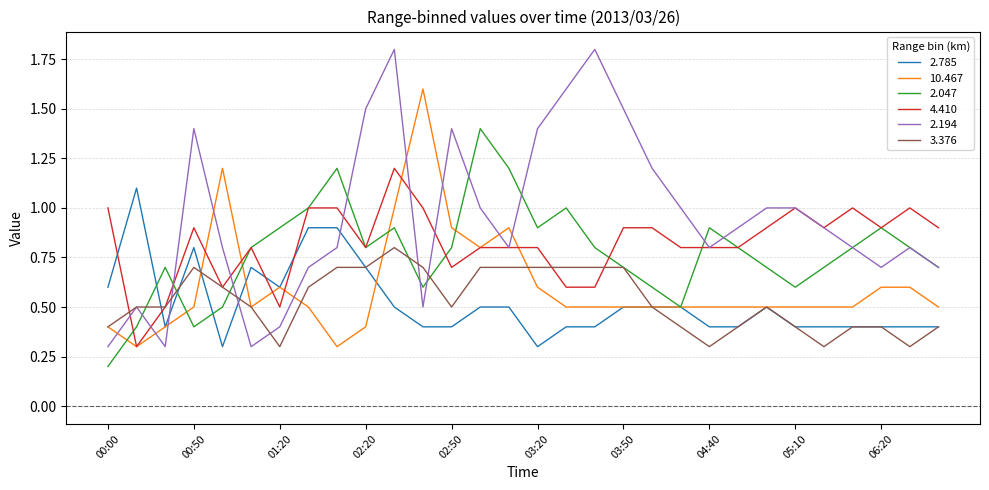

How many categories are shown in the chart?

30